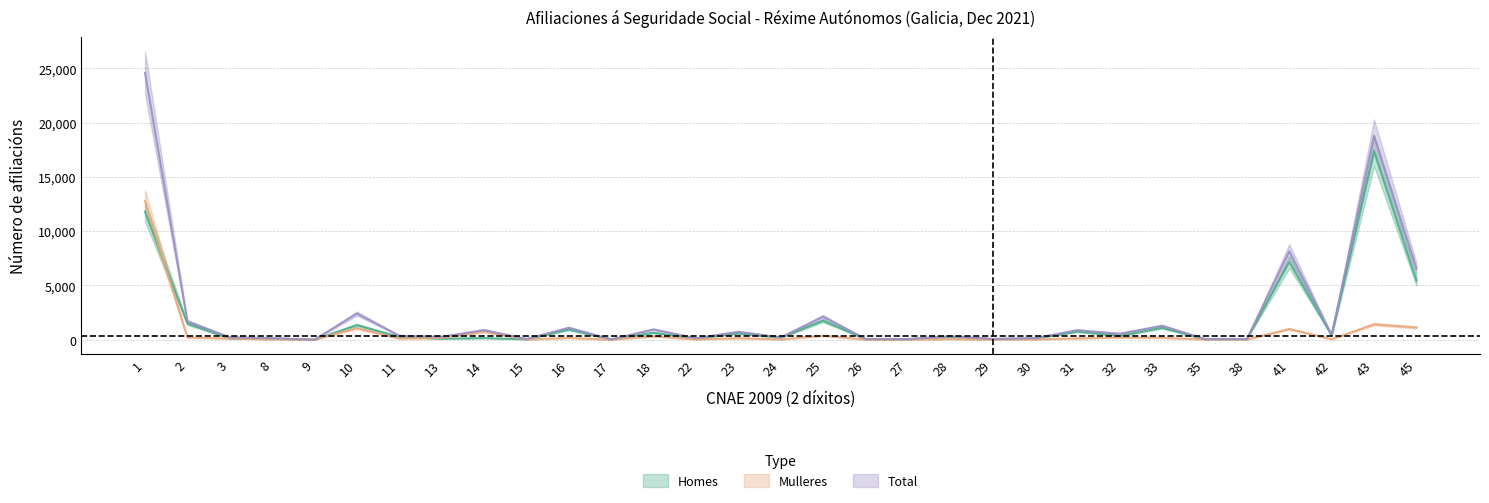

How many intersections are there between Mulleres and Homes?

3